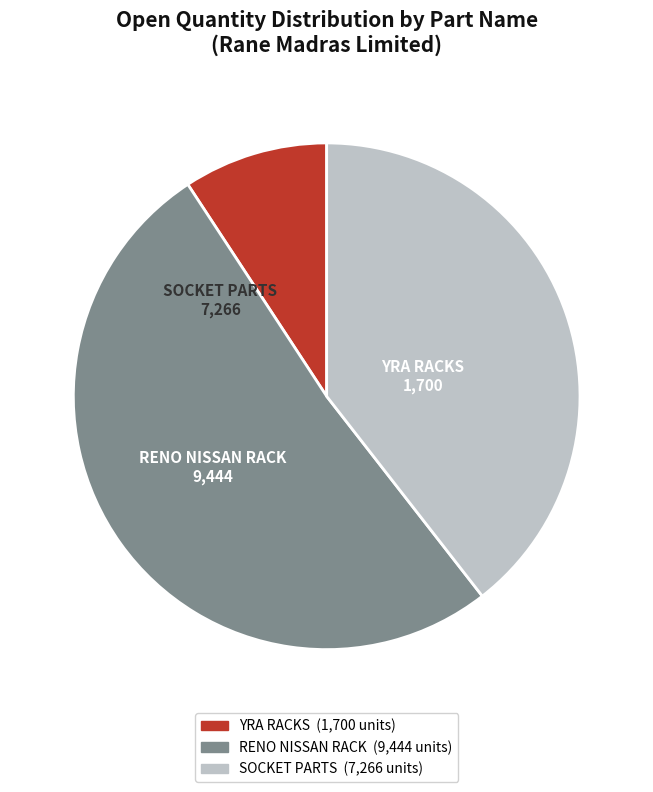

Does any single category account for the majority?

Yes